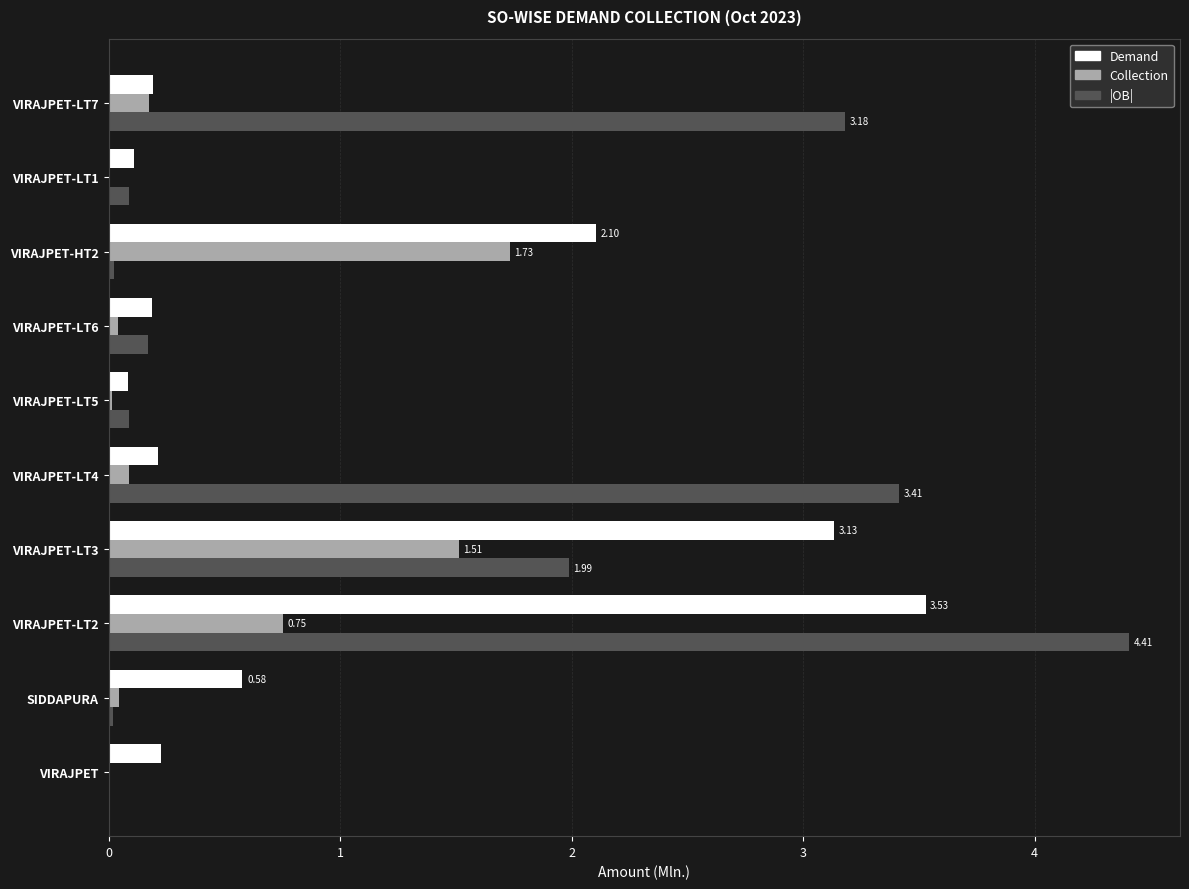

What is the sum of all Demand values?

10.3